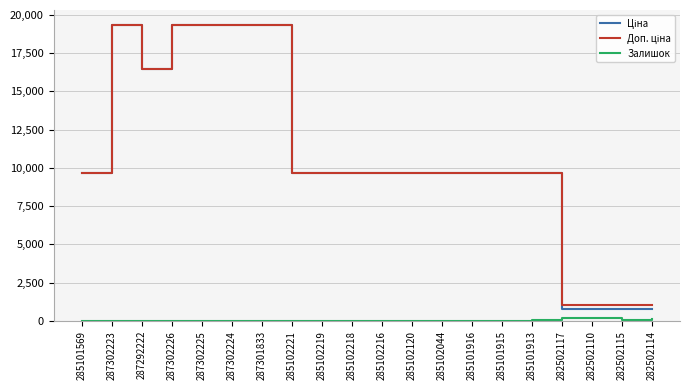

Is it true that Залишок equals 3.0 at 285102218?

True